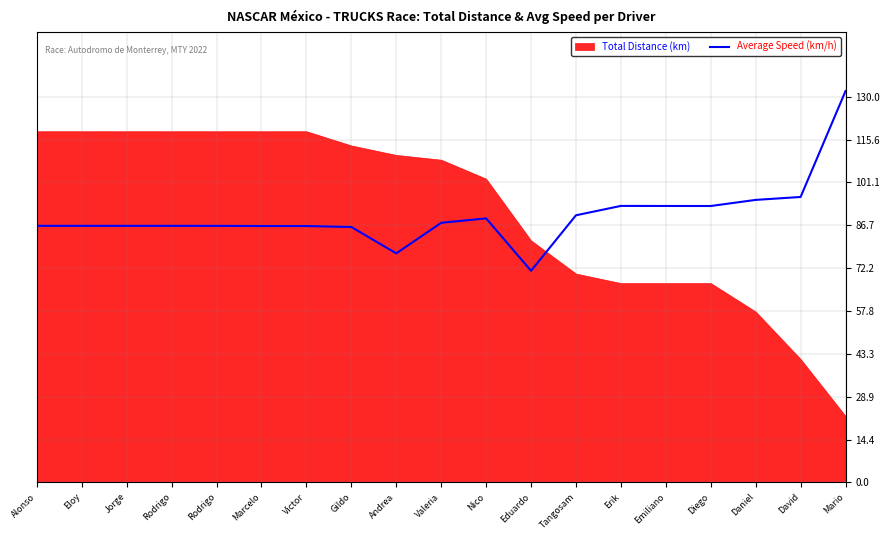

What is the label of the 7th point from the right?

Tangosam